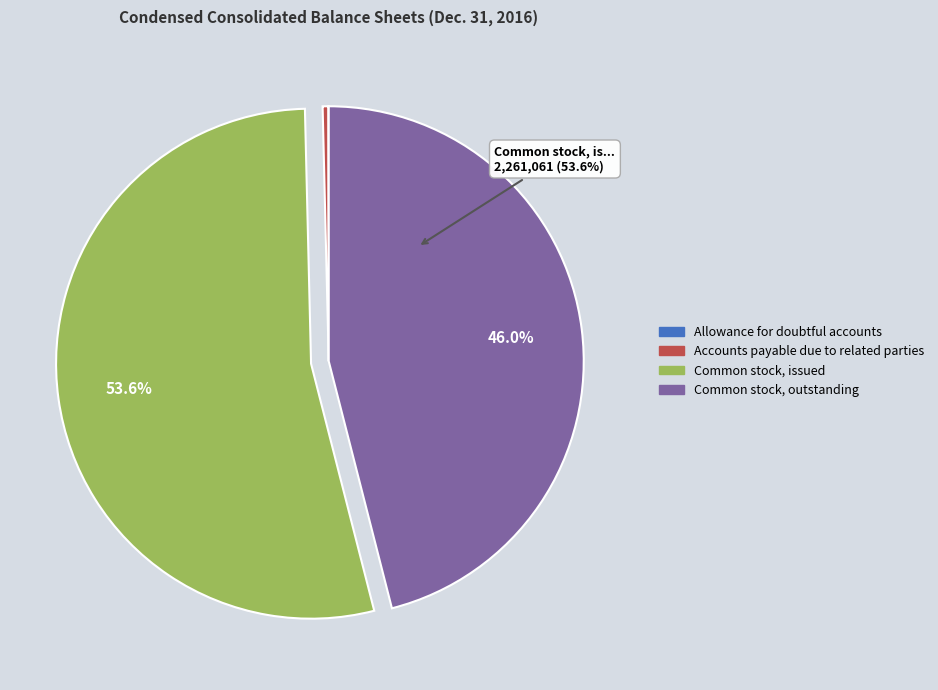

Is it true that Common stock, issued is 54% of the pie?

True